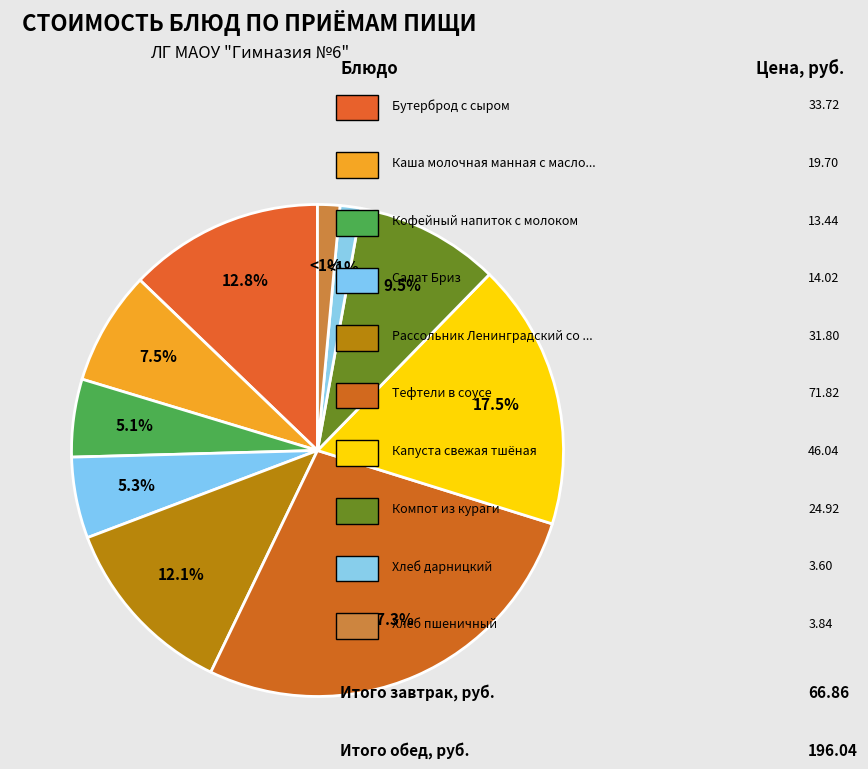

Is there any slice that represents more than half of the pie?

No